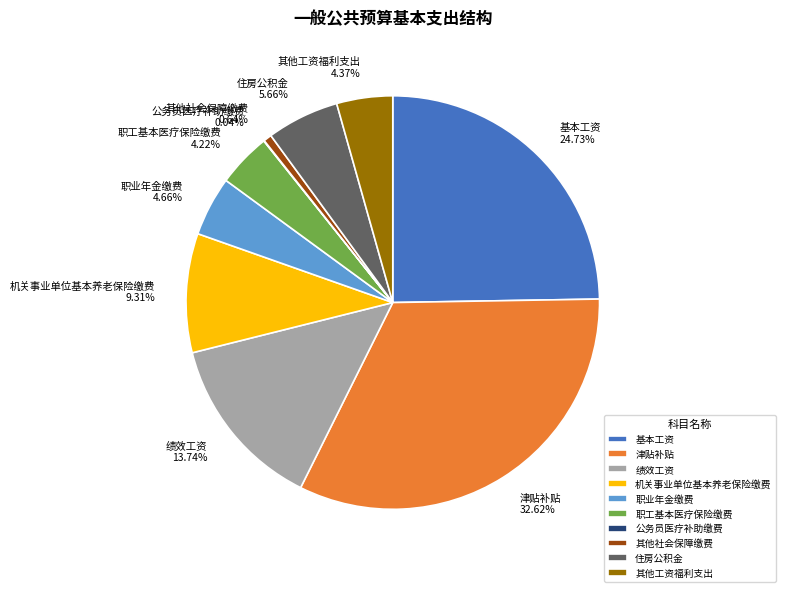

Combined, do 职工基本医疗保险缴费 and 其他社会保障缴费 account for over 50%?

No